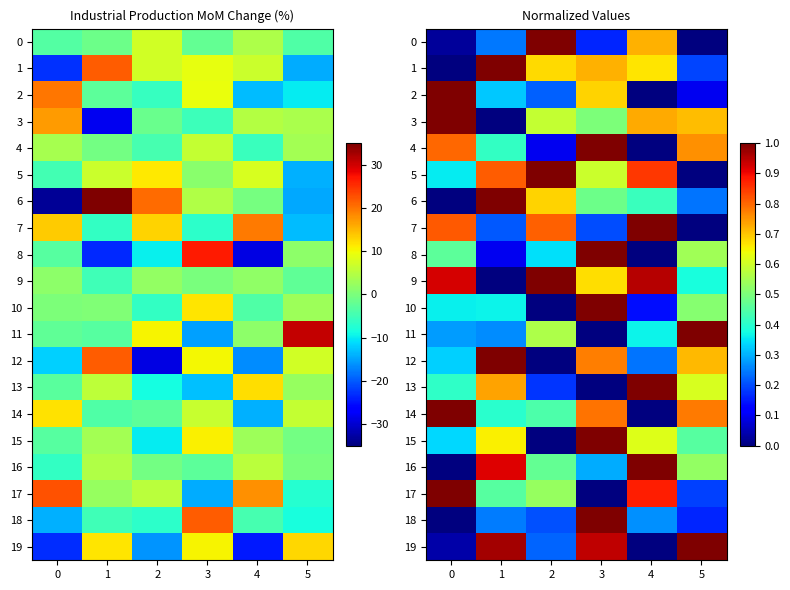

Which has a higher value, 4 or 0?

4